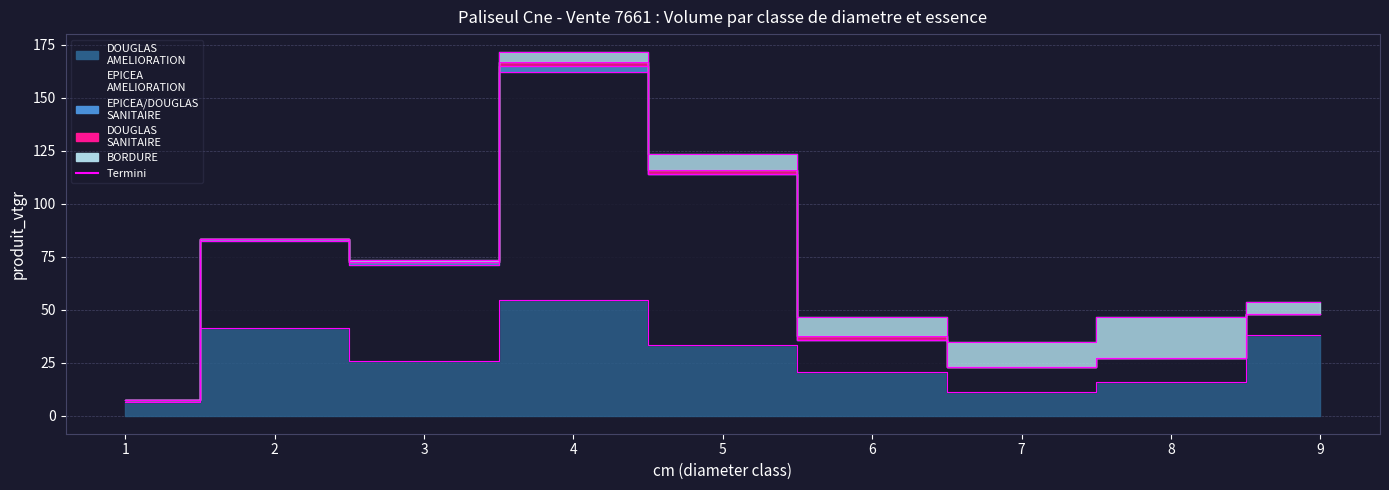

True or false: EPICEA_SANITAIRE has a value of 1.3 at 3.

True